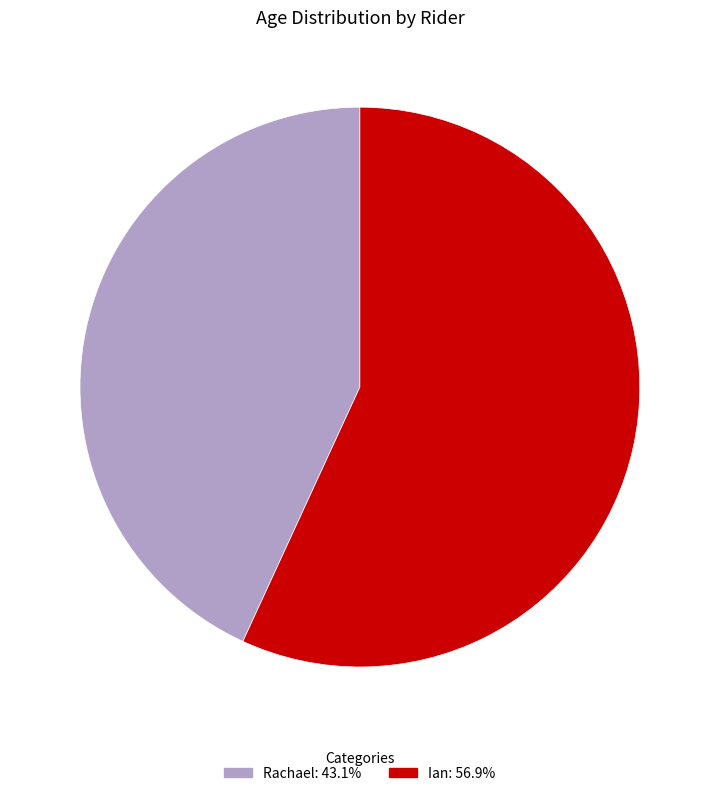

Is the sum of Rachael and Ian greater than half?

Yes